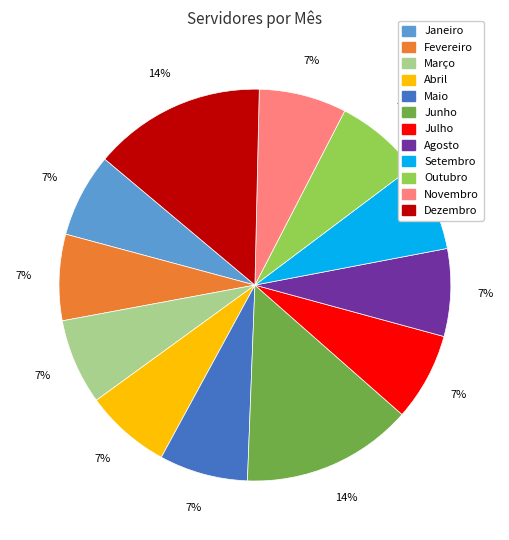

Count the number of slices in the pie.

12